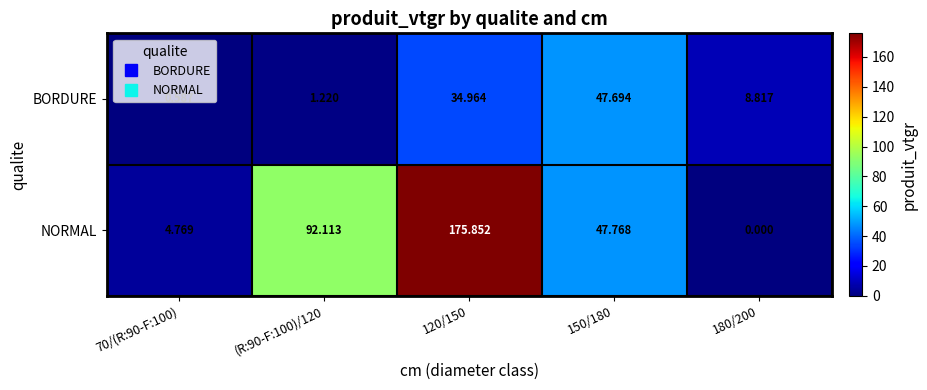

At which category does the chart reach its peak across all series?

120/150